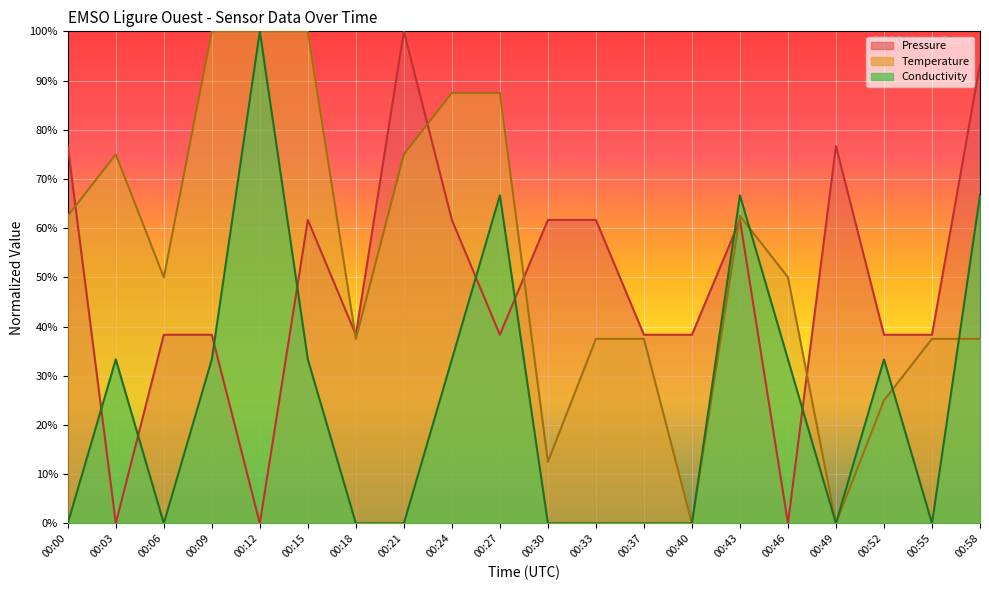

The Pressure series shows 61.7 at 00:43. True or false?

True